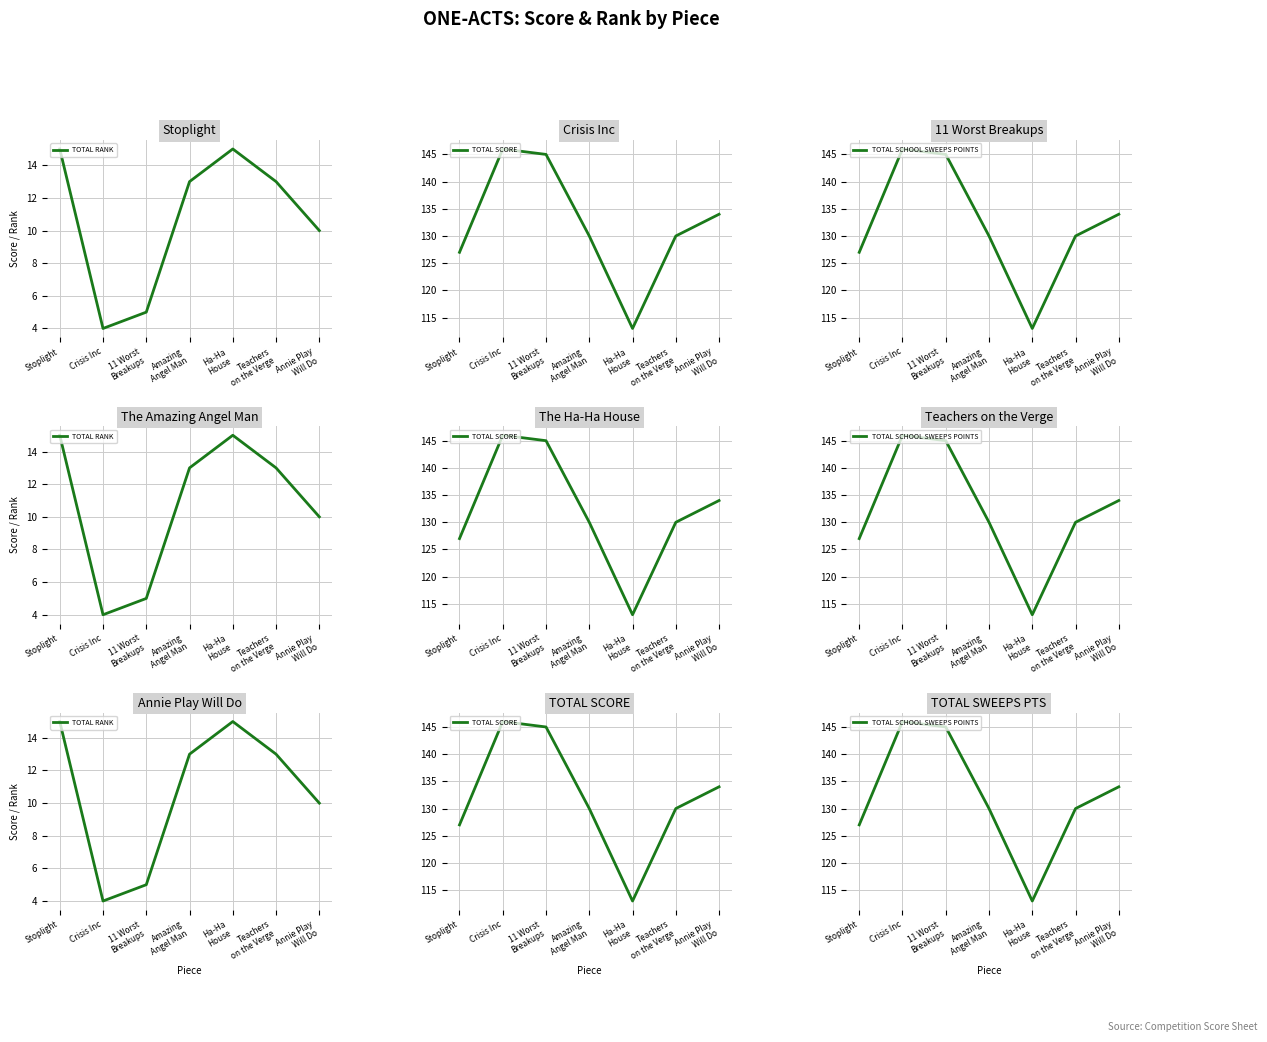

Which series changed the most between Amazing
Angel Man and Annie Play
Will Do?

TOTAL SCORE